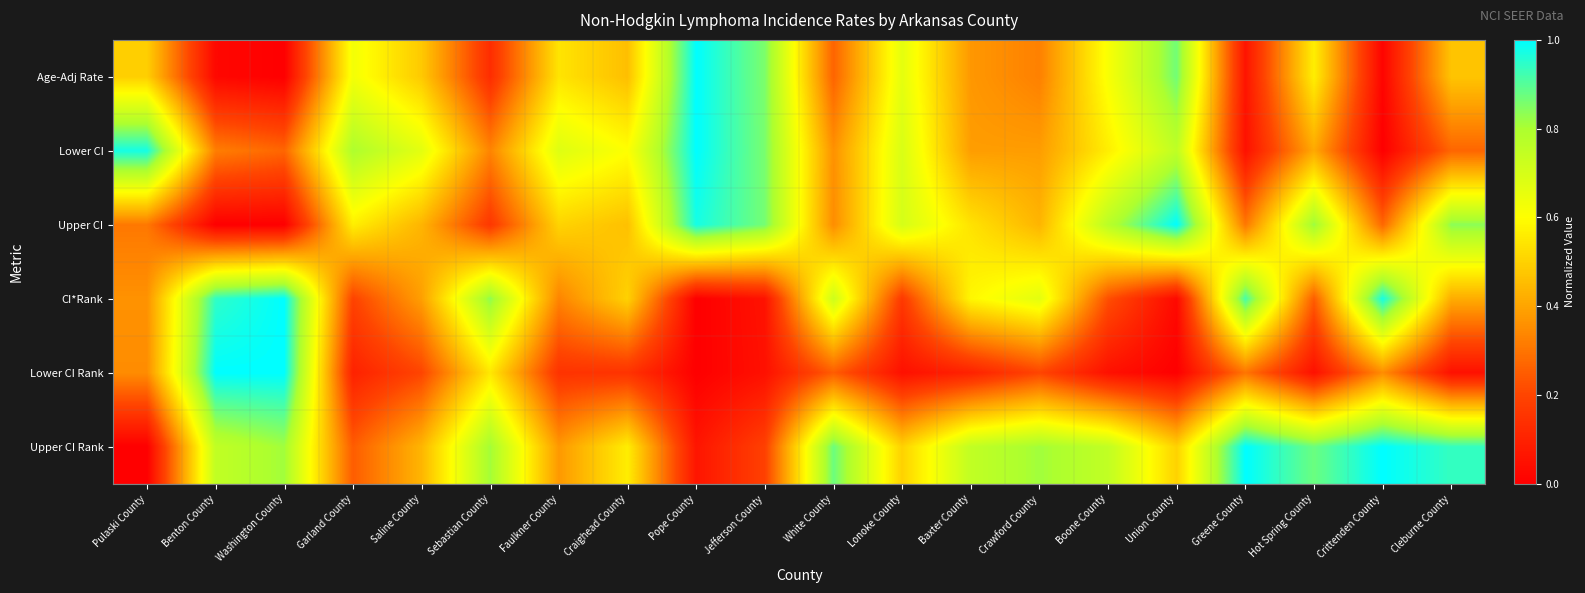

How many data points does each series have?

20